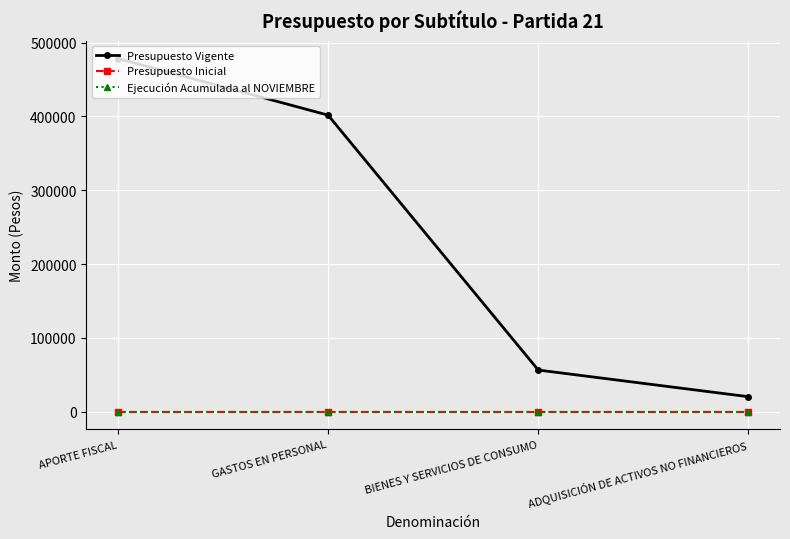

What is the lowest value of the Presupuesto Vigente series?

20300